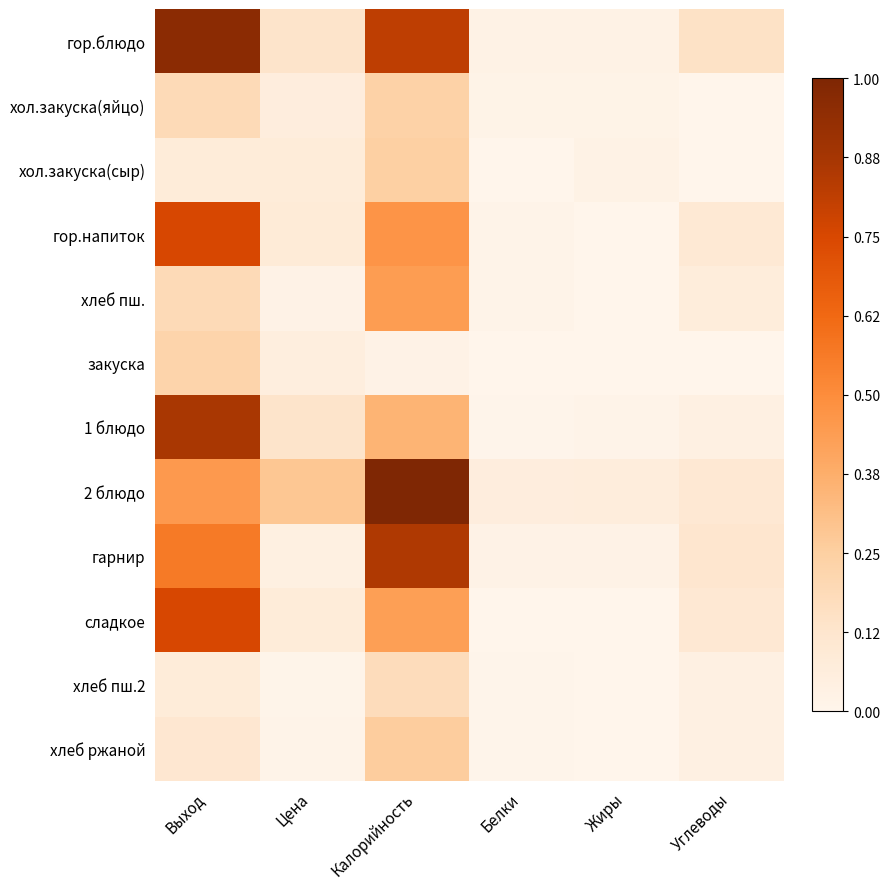

At how many categories does at least one series exceed 0?

6